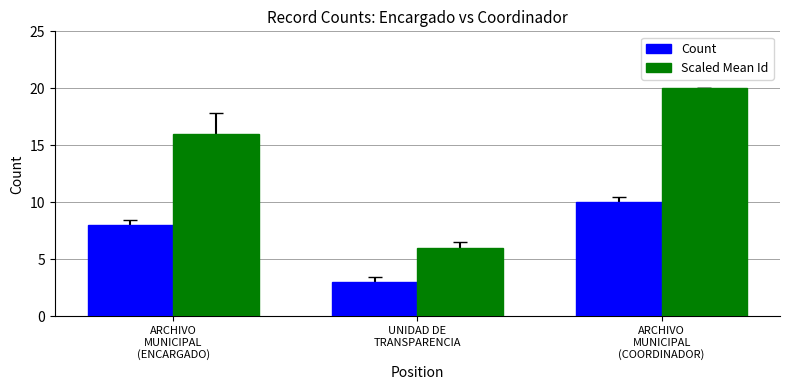

The value of Count at UNIDAD DE
TRANSPARENCIA is 2. True or false?

False